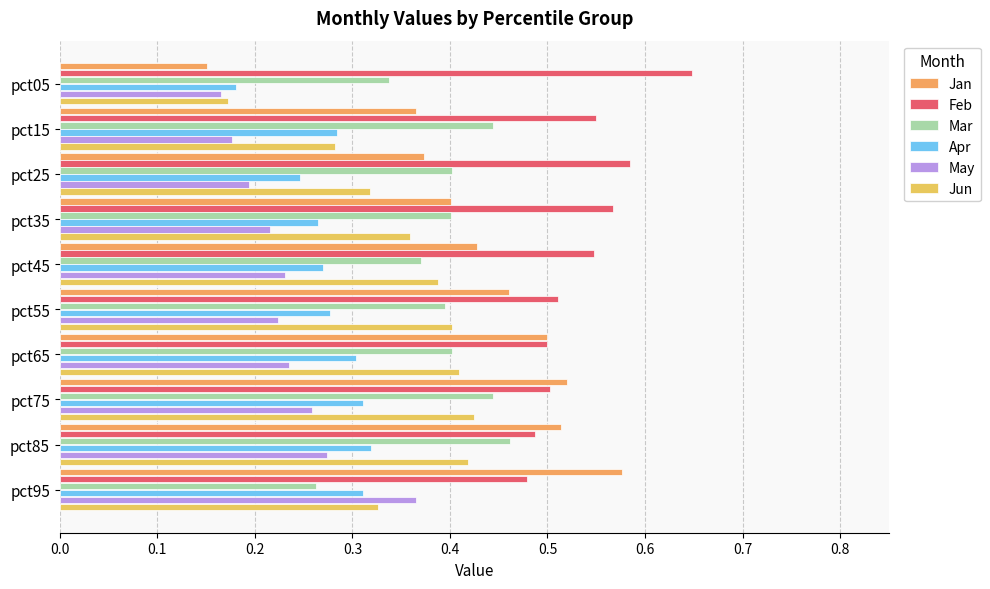

What are all the series names shown in the legend?

Jan, Feb, Mar, Apr, May, Jun